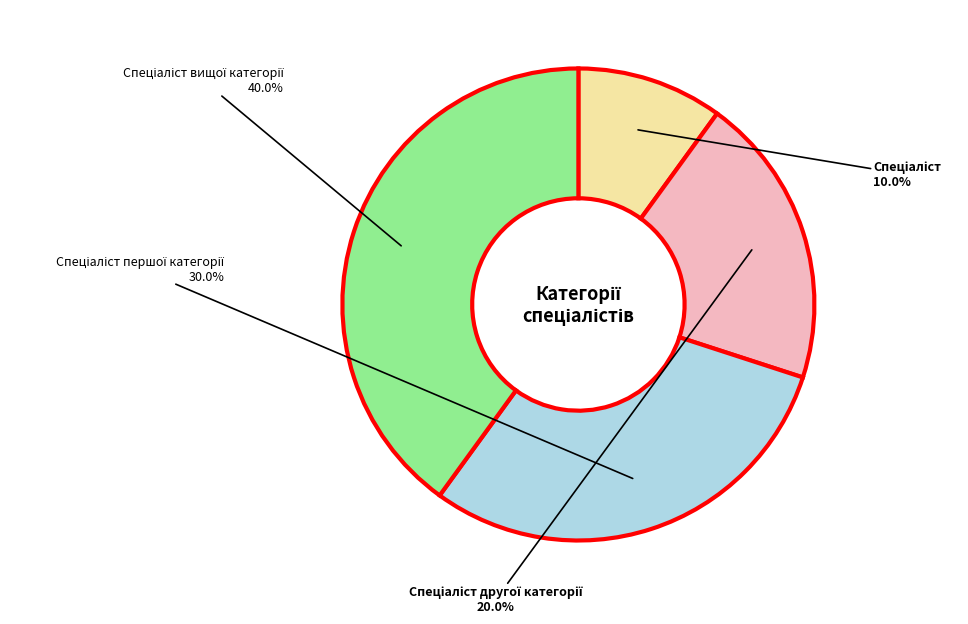

Is there a majority slice in this chart?

No